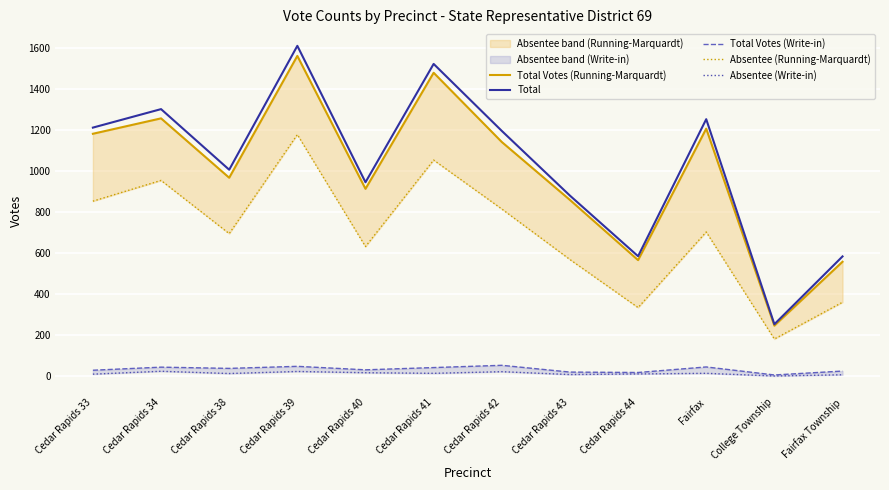

Where is Total nearest to the value 931?

Cedar Rapids 40